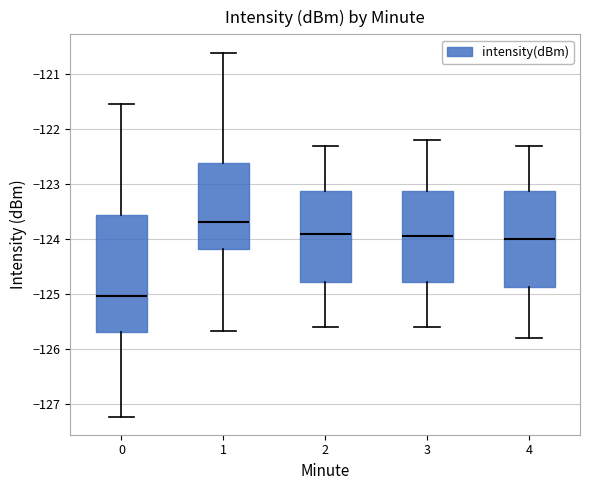

Which box is the tallest, from its lower edge to its upper edge?

0